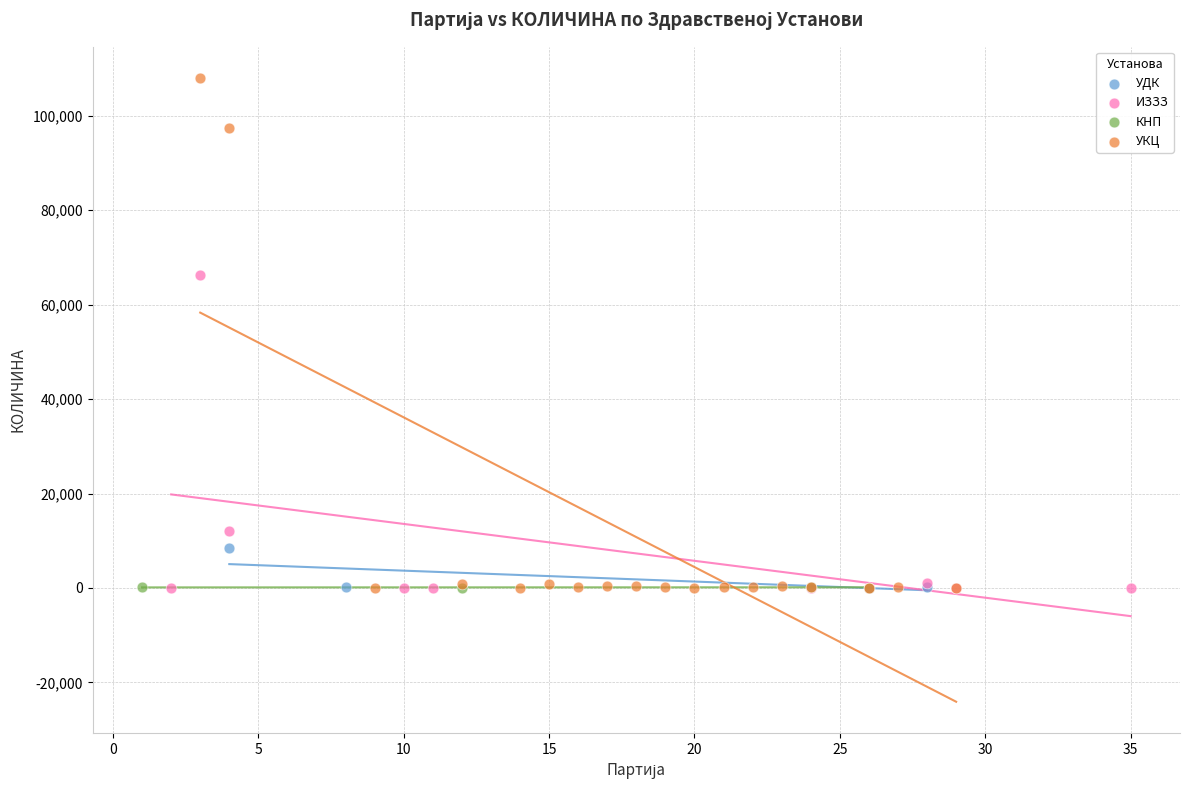

Which series has the widest spread of Y values?

УКЦ